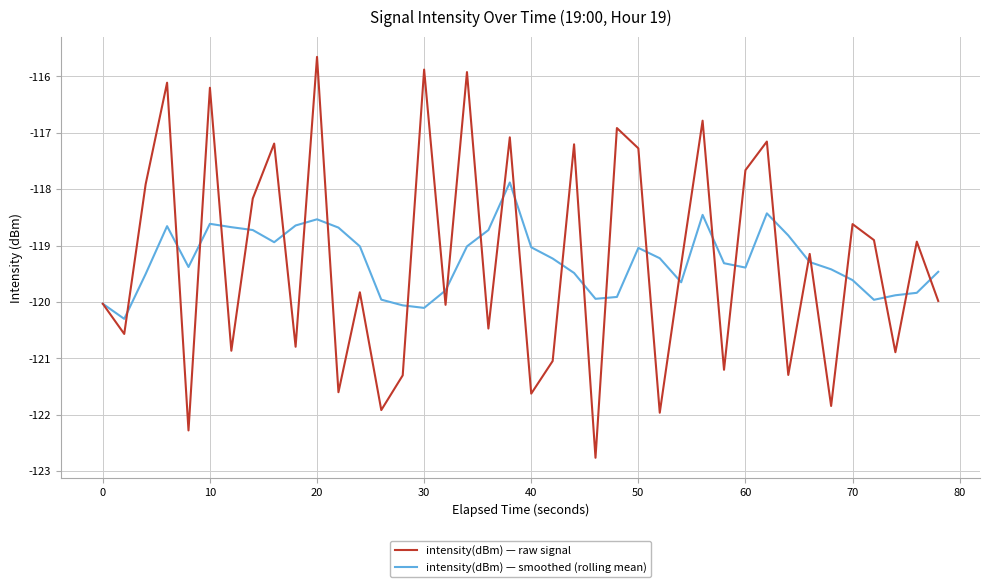

Rank the series by their maximum value, from lowest to highest.

intensity(dBm) — smoothed (rolling mean), intensity(dBm) — raw signal